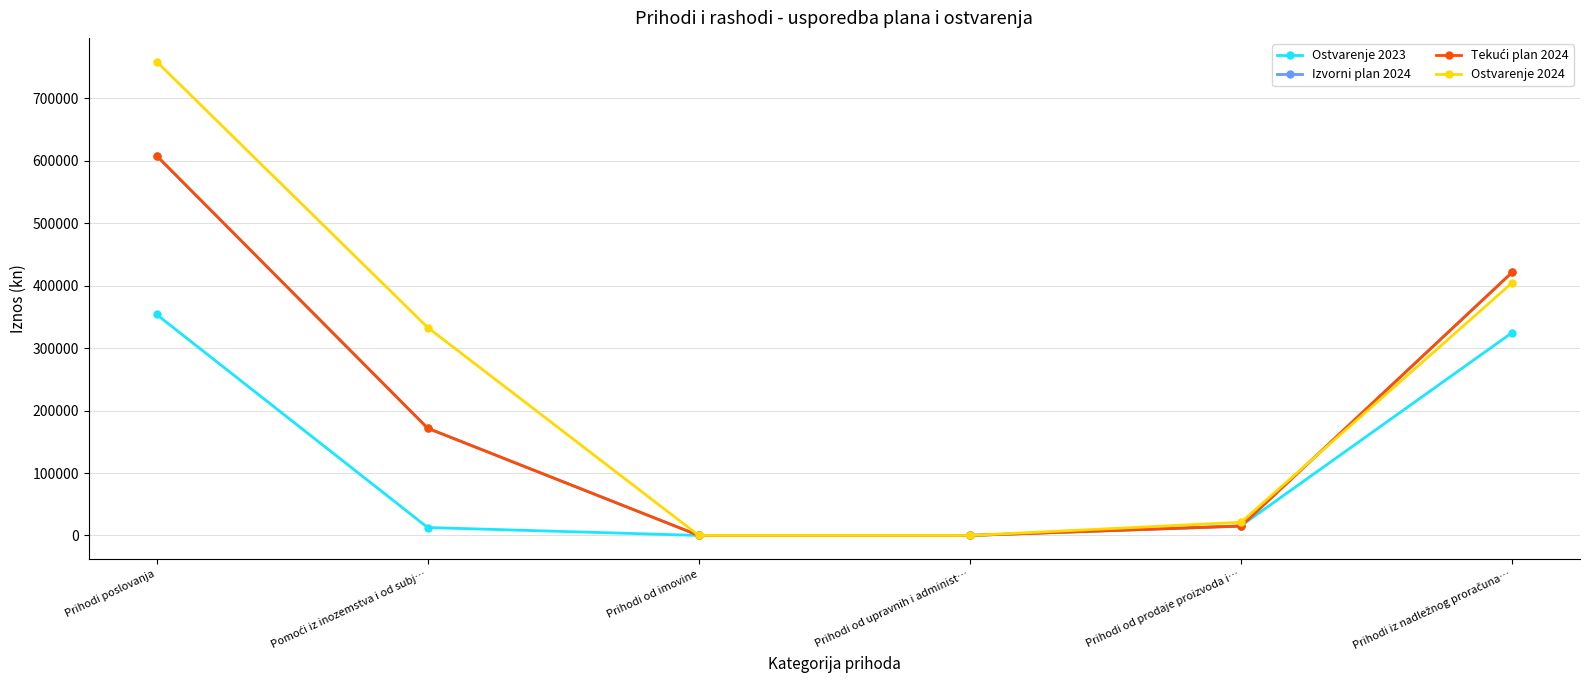

Does the chart have visible grid lines?

Yes